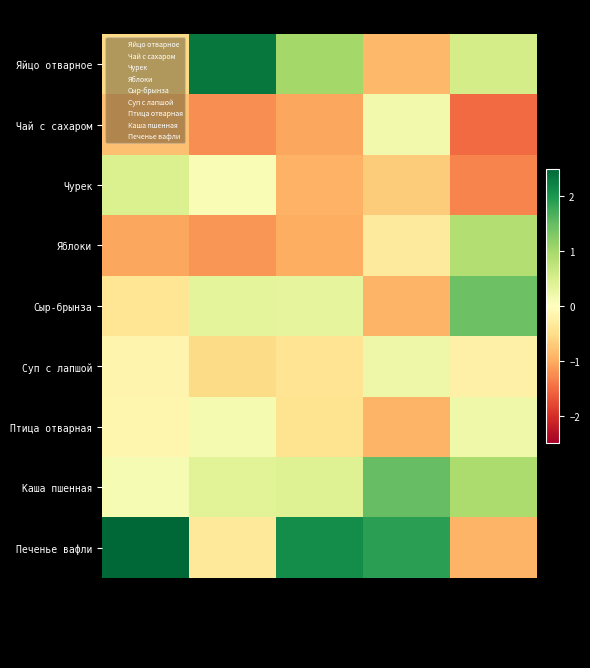

What is the maximum value shown in the chart?

2.6